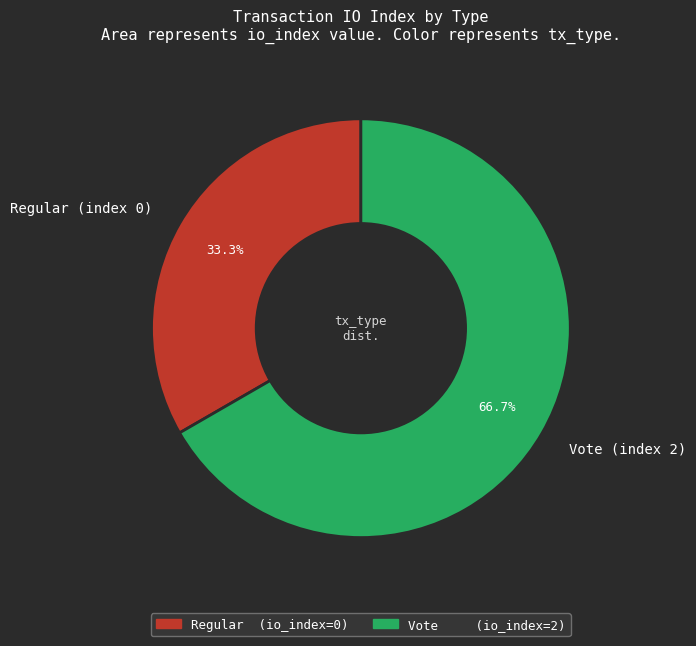

What percentage is the Vote (index 2) slice, to the nearest percent?

67%